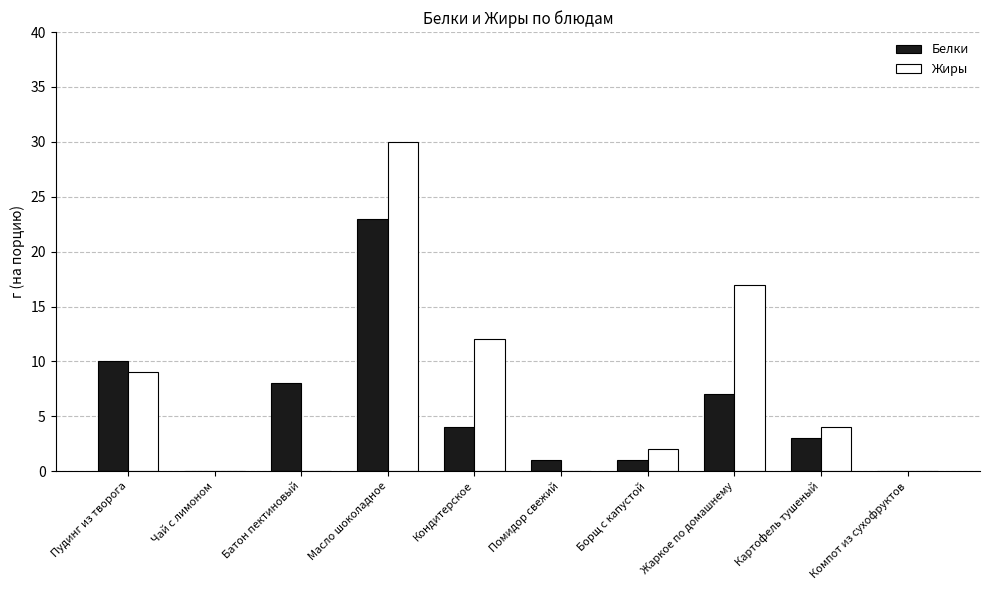

What is the sum of all Белки values?

57